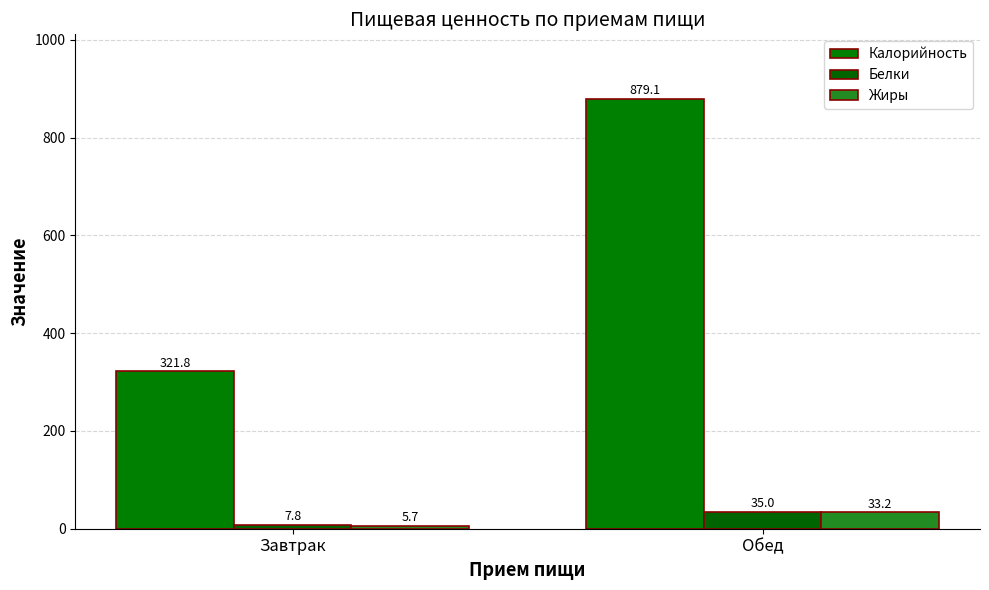

How many values in the Жиры series are below 33?

1